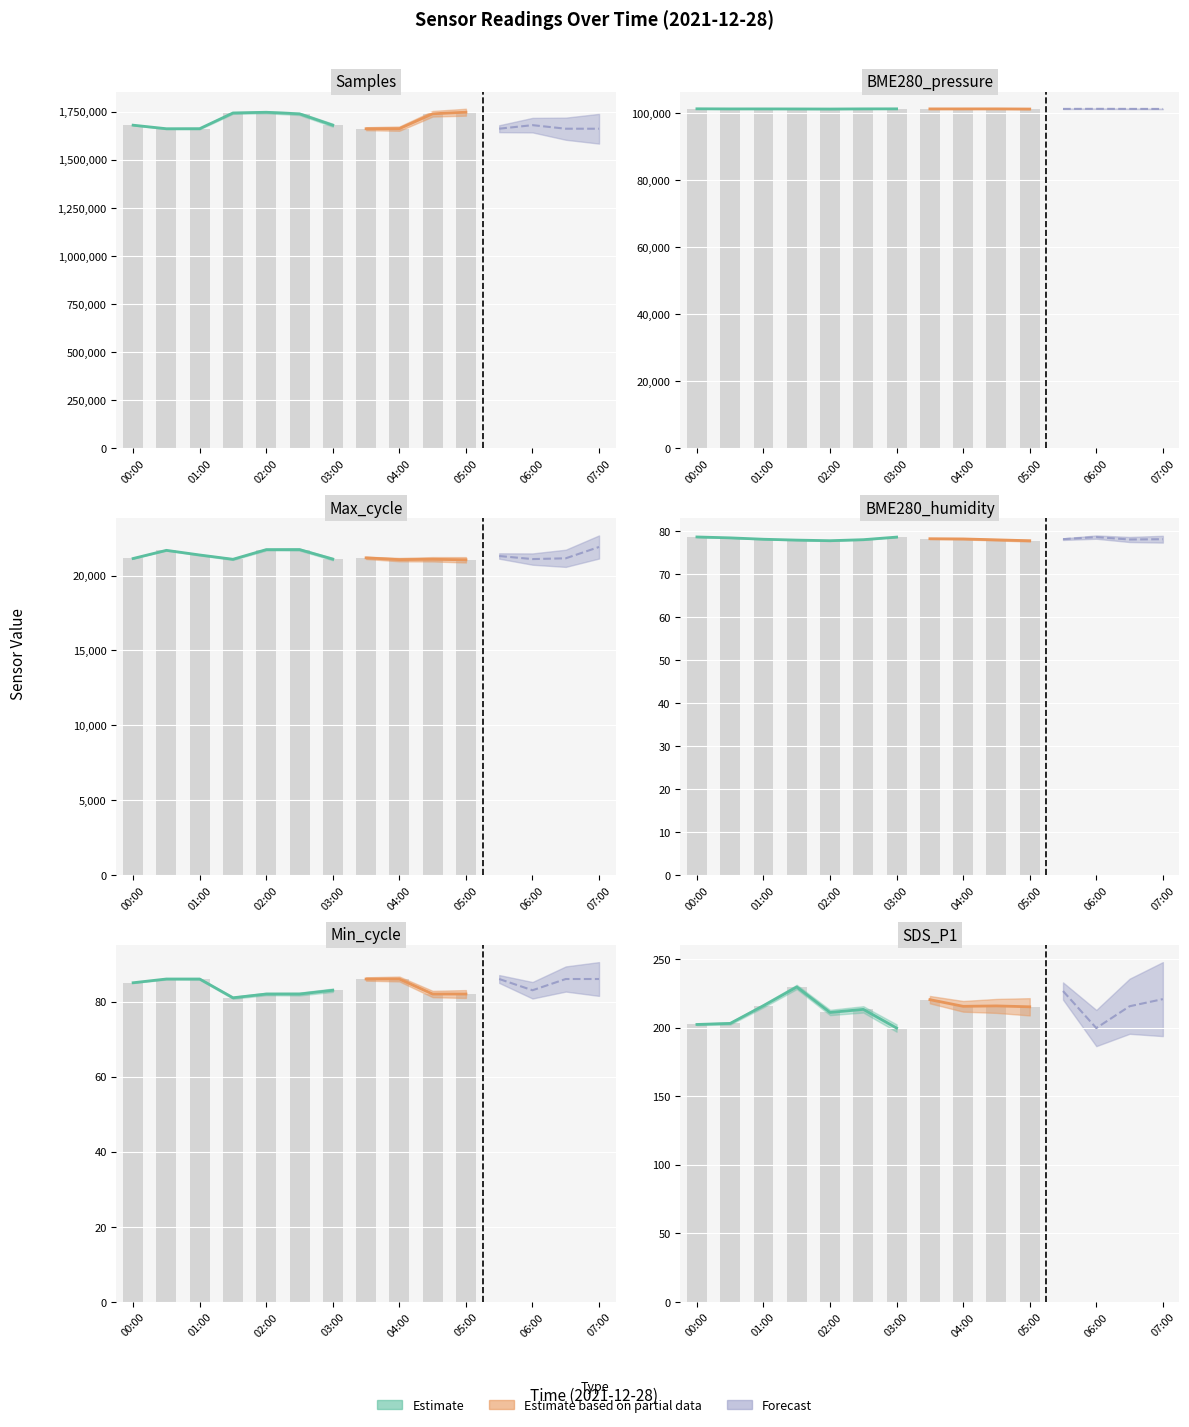

At which category is the sum across all series the highest?

02:00